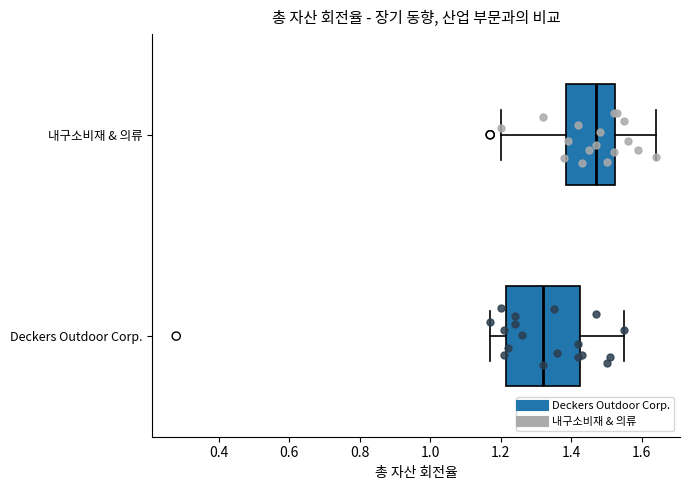

Reading bottom to top, read every box against the x-axis: the position of its median line, the range the box covers, and the ends of its whiskers. The values are not printed on the chart, so give them approximately, as read against the axis.

Deckers Outdoor Corp.: median 1.32, box 1.22 to 1.42, whiskers 1.18 to 1.56
내구소비재 & 의류: median 1.48, box 1.38 to 1.52, whiskers 1.20 to 1.64